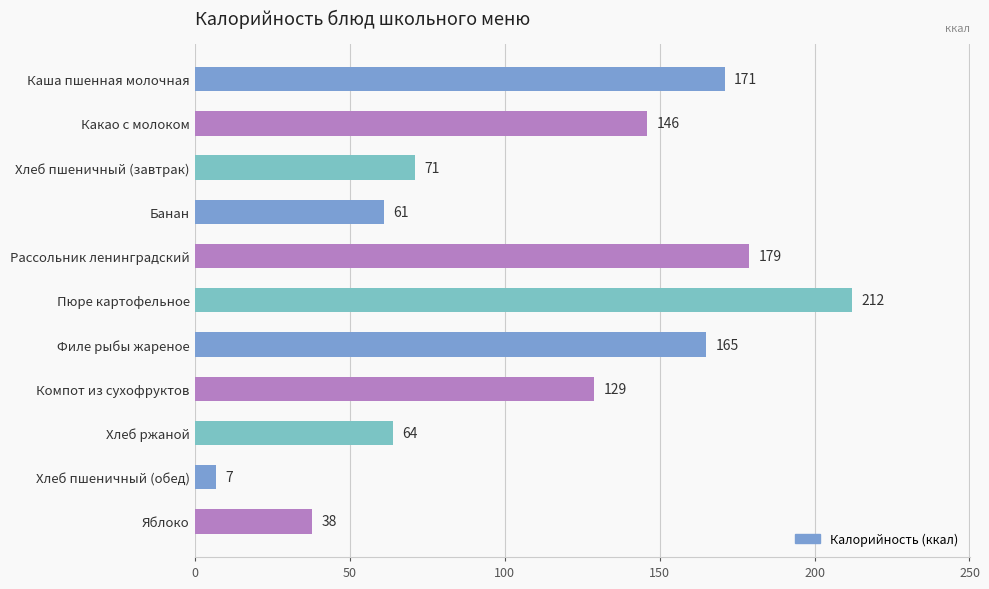

What is the label of the 7th bar from the top?

Филе рыбы жареное